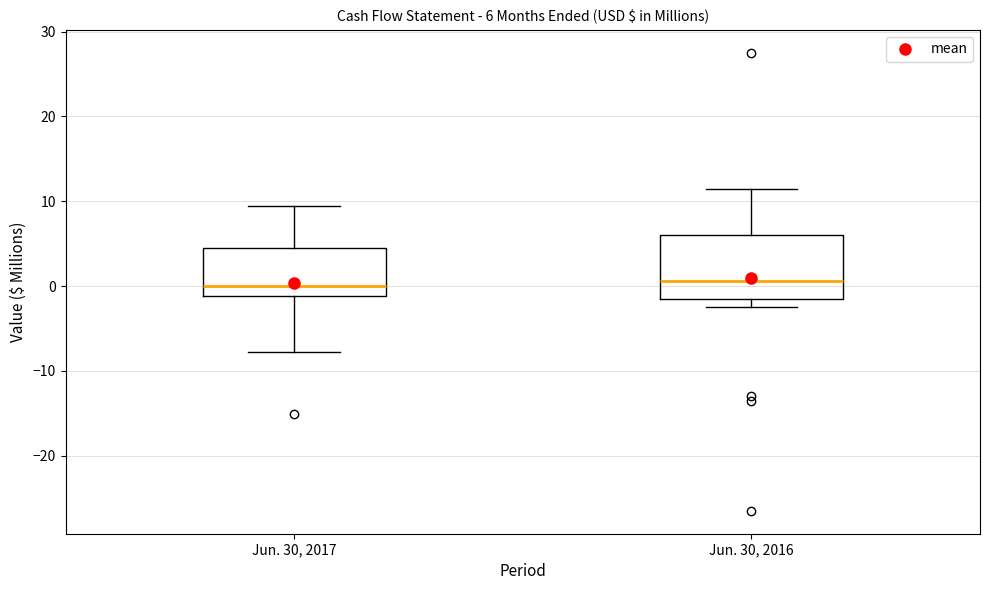

Comparing the boxes themselves (not the whiskers), which one is the tallest?

Jun. 30, 2016